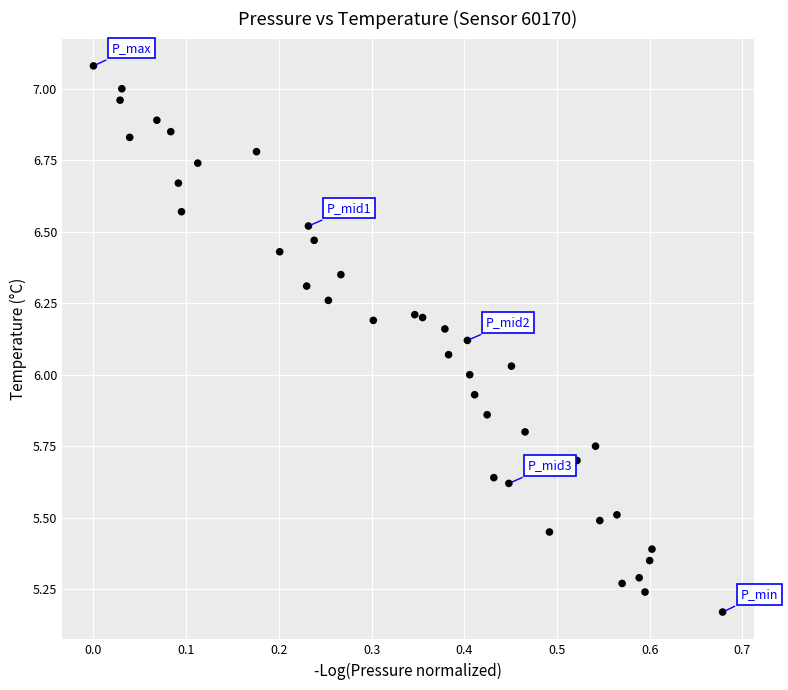

What is the range of X values (max minus min)?

0.7